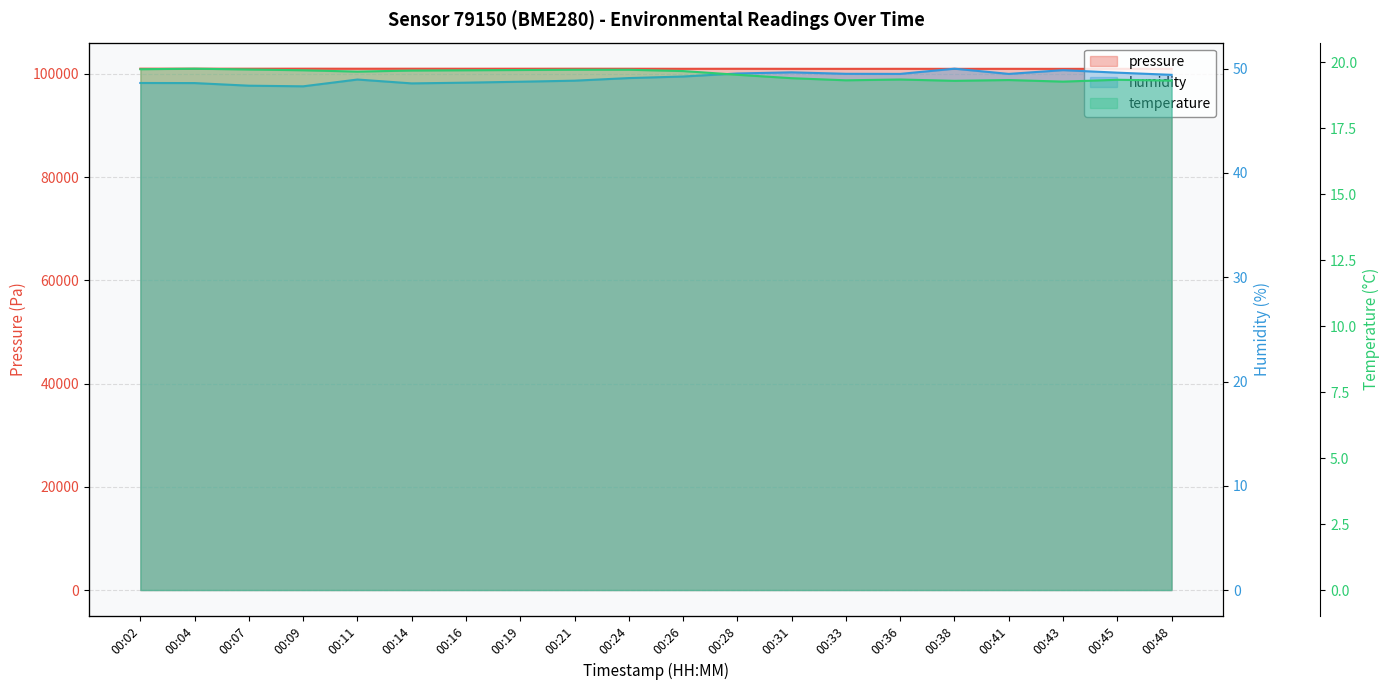

In temperature, how many points are higher than both neighbors (excluding endpoints)?

4